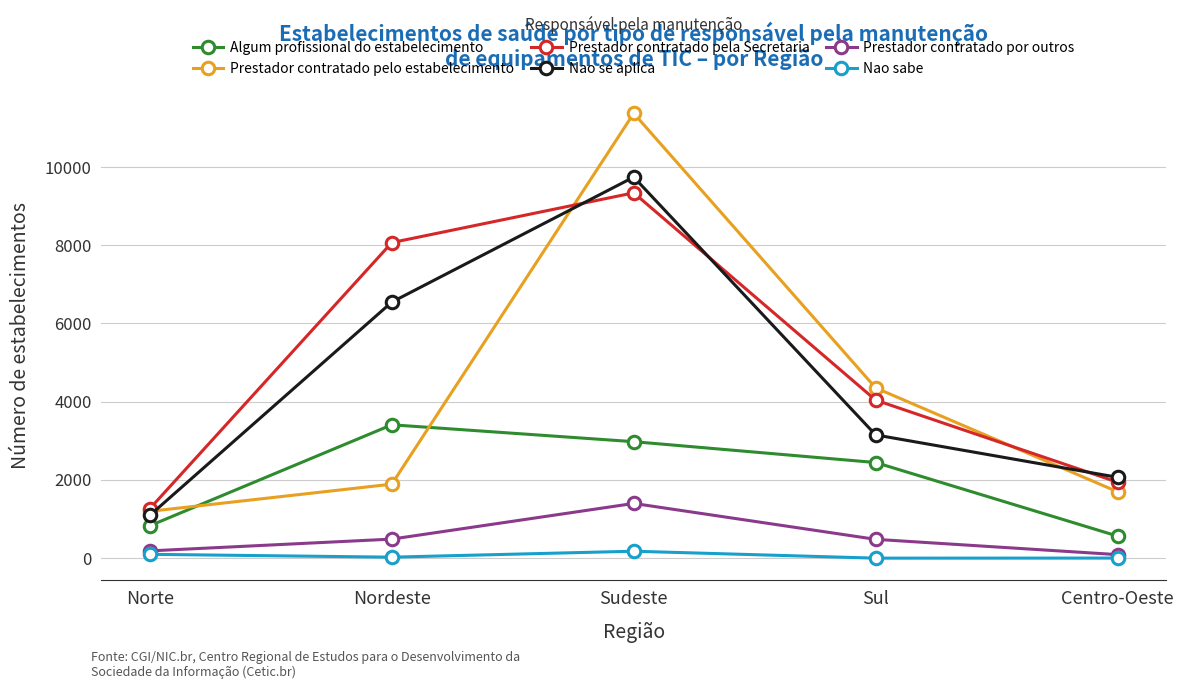

Which series has the widest spread of values?

Prestador contratado pelo estabelecimento